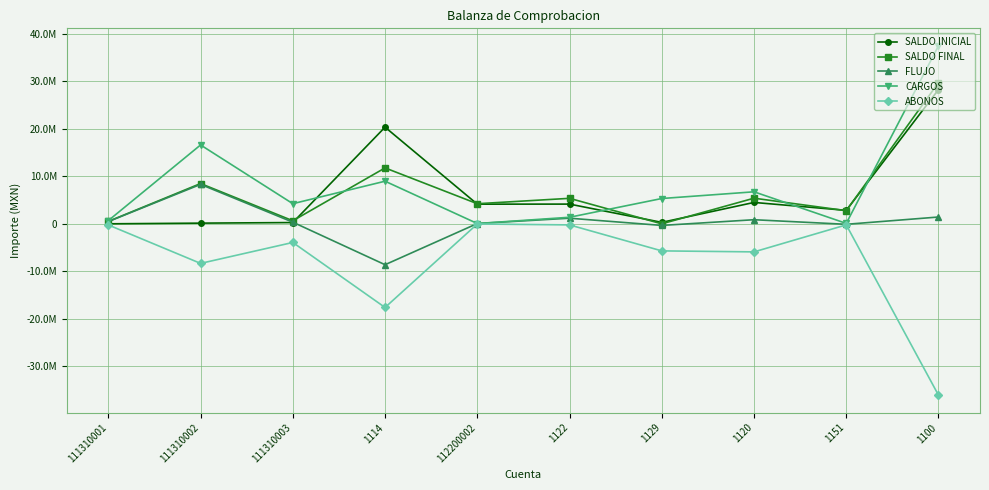

Does the chart have visible grid lines?

Yes